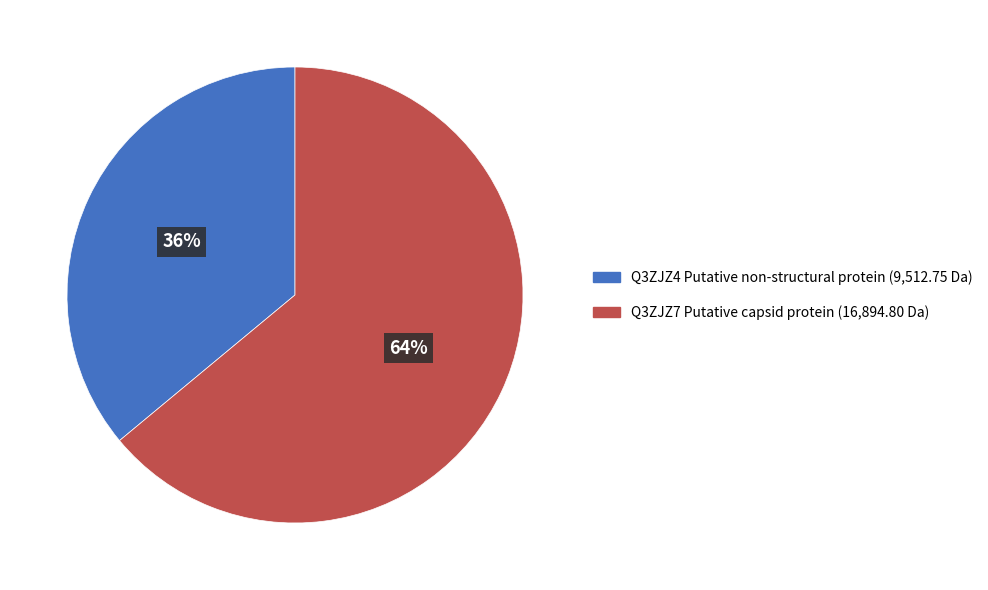

To the nearest percent, what is the average slice percentage?

50%